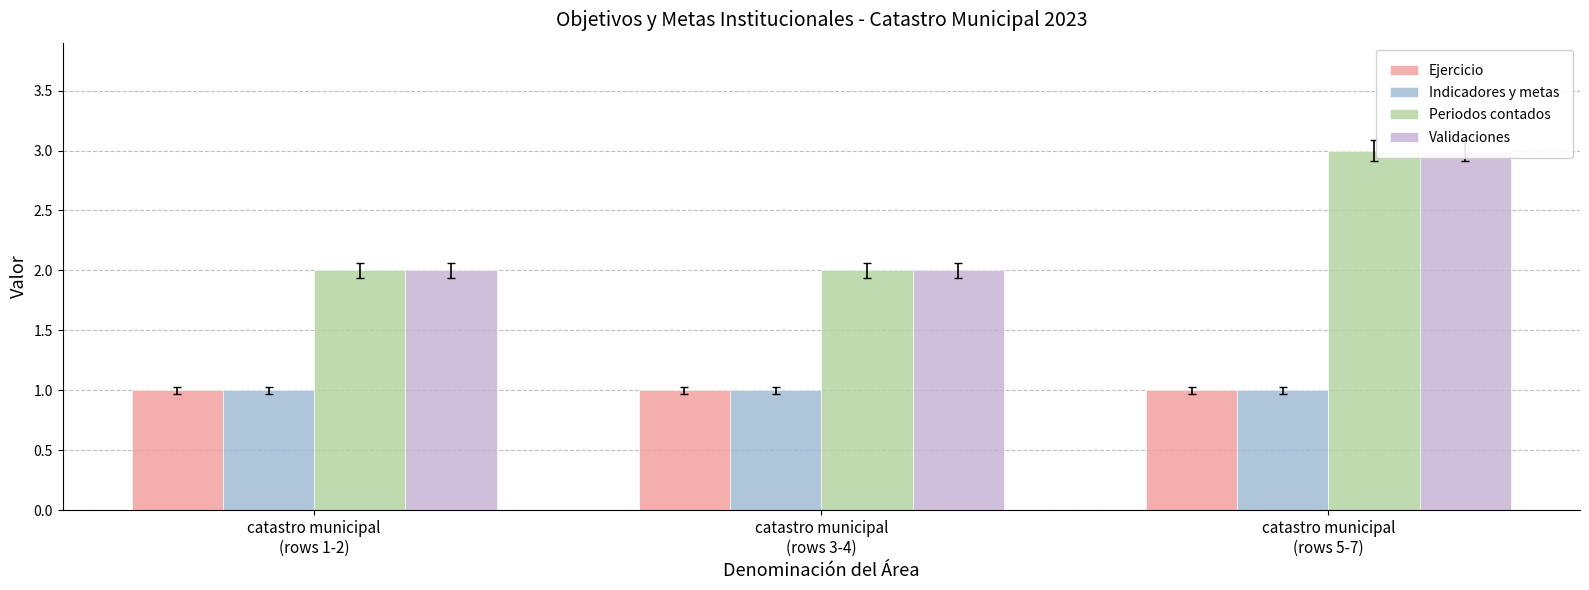

At which category is the sum across all series the highest?

catastro municipal
(rows 5-7)